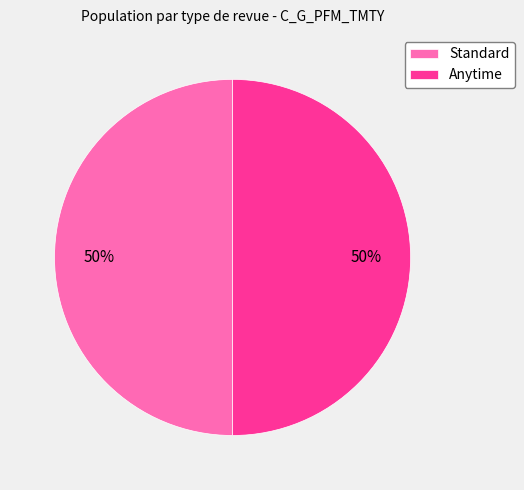

To the nearest percent, what is the average slice percentage?

50%